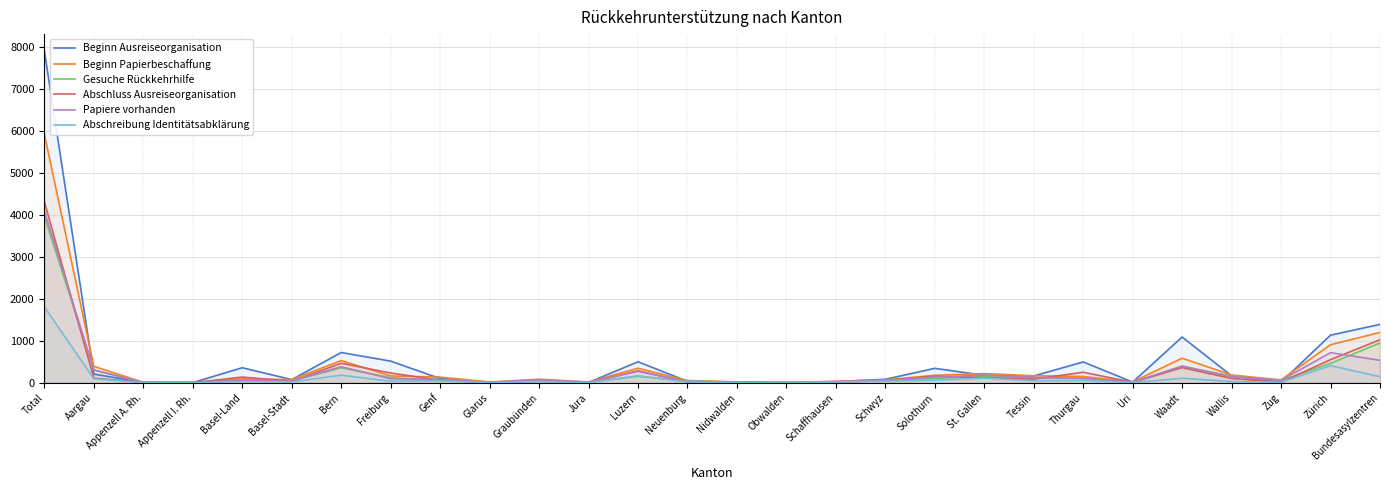

How many times do Abschluss Ausreiseorganisation and Gesuche Rückkehrhilfe cross each other?

14